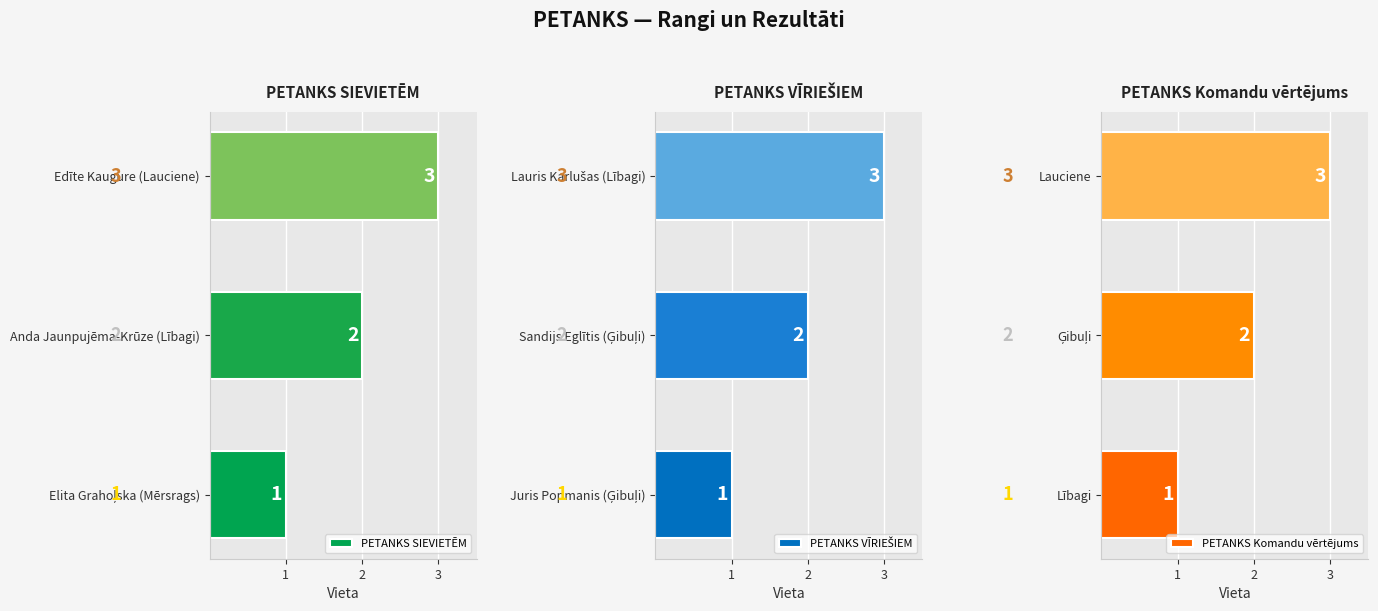

What is the sum of all PETANKS SIEVIETĒM values?

6